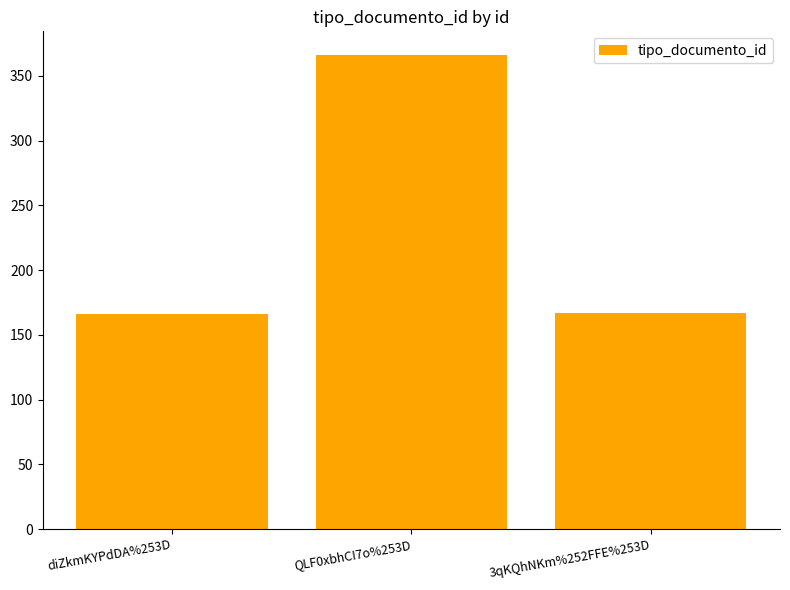

Is it true that the value at diZkmKYPdDA%253D is 271?

False